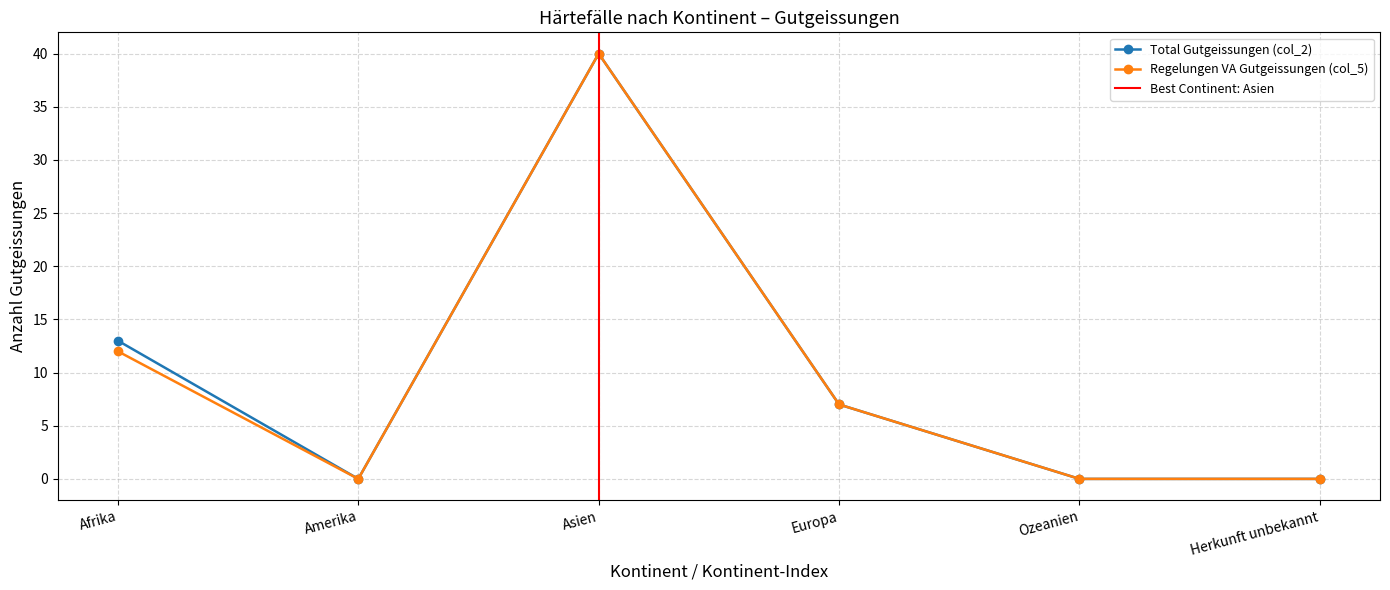

What is the label of the 3rd point from the right?

Europa